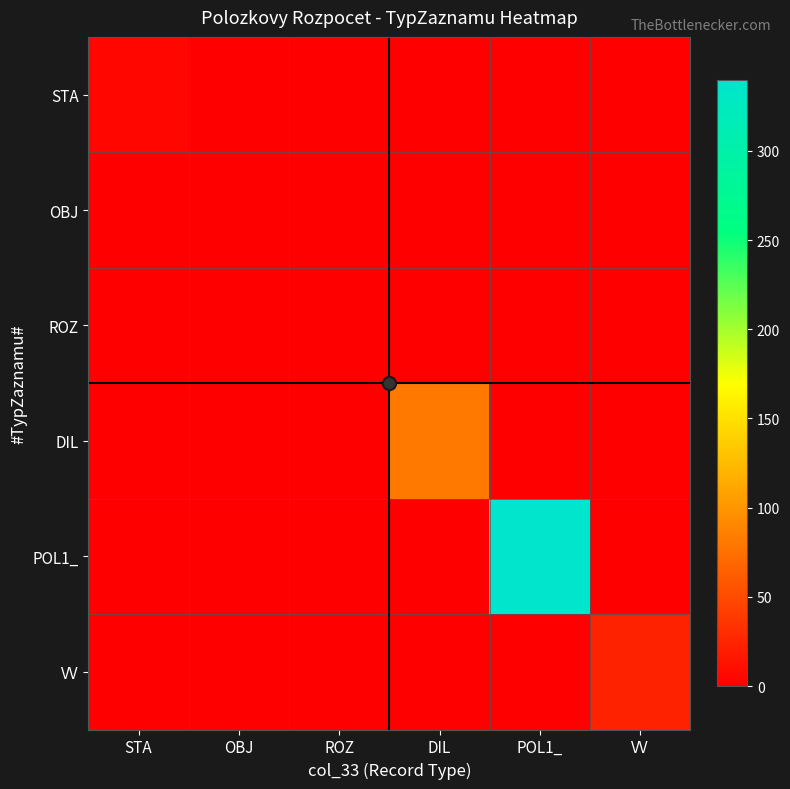

Rank the series at OBJ from highest to lowest value.

OBJ, STA, ROZ, DIL, POL1_, VV